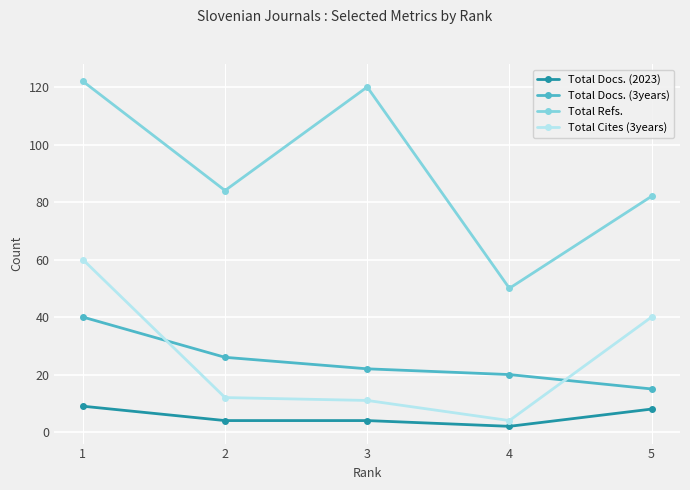

Does the chart have visible grid lines?

Yes